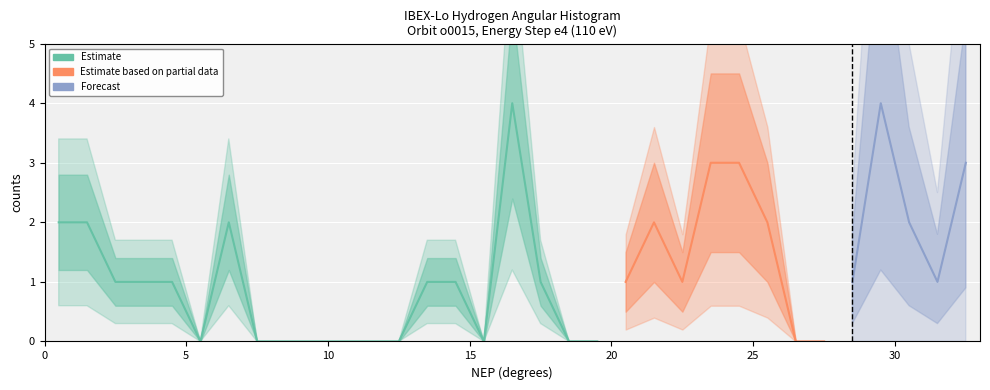

The value at 24.5 is 3. True or false?

True